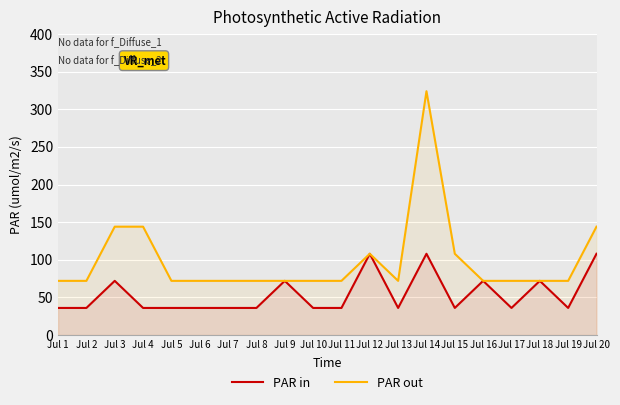

In PAR in, how many points are higher than both neighbors (excluding endpoints)?

6